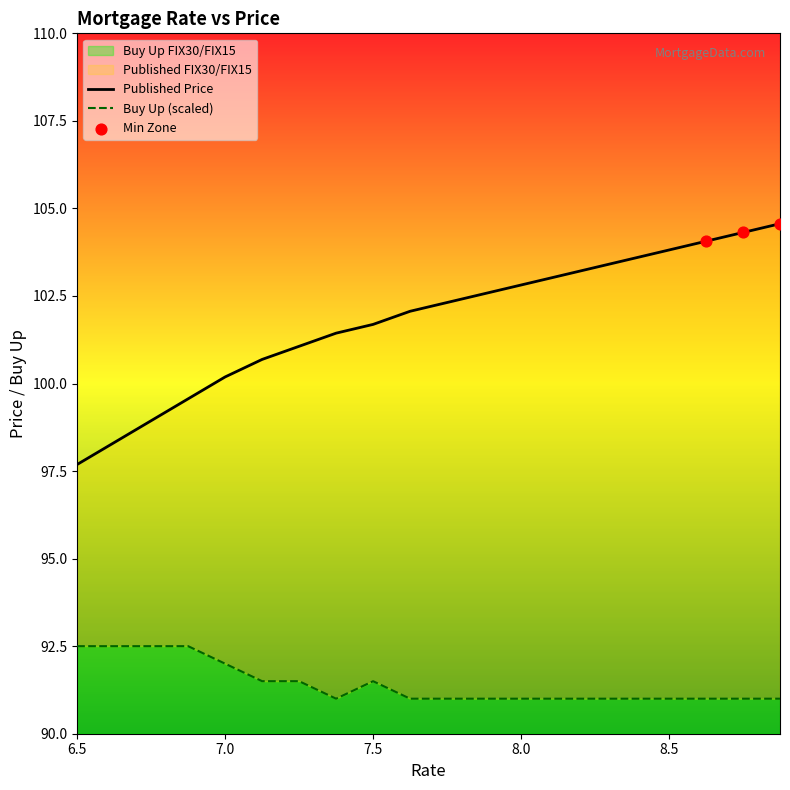

What is the total value across all series at 8.0?

193.8